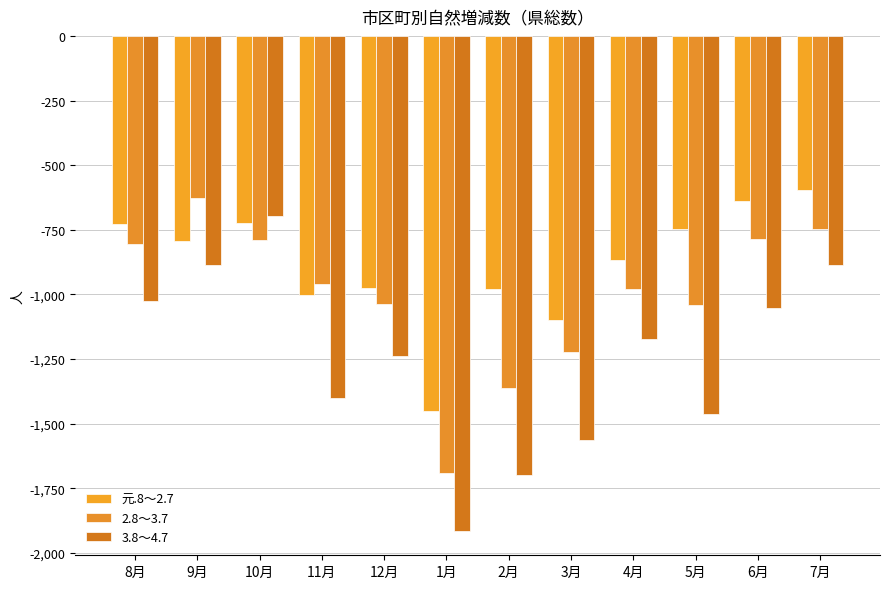

What is the lowest value of the 2.8～3.7 series?

-1691